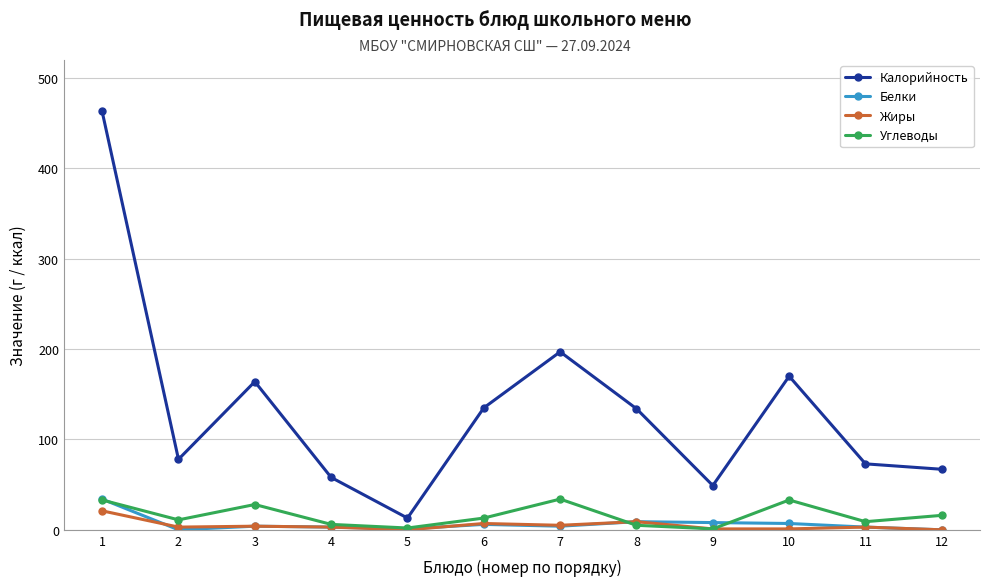

What is the maximum value shown in the chart?

463